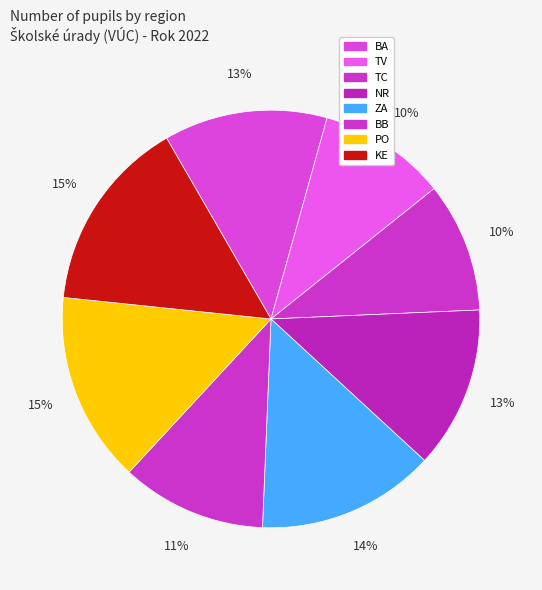

Does TV represent more than half of the total?

No